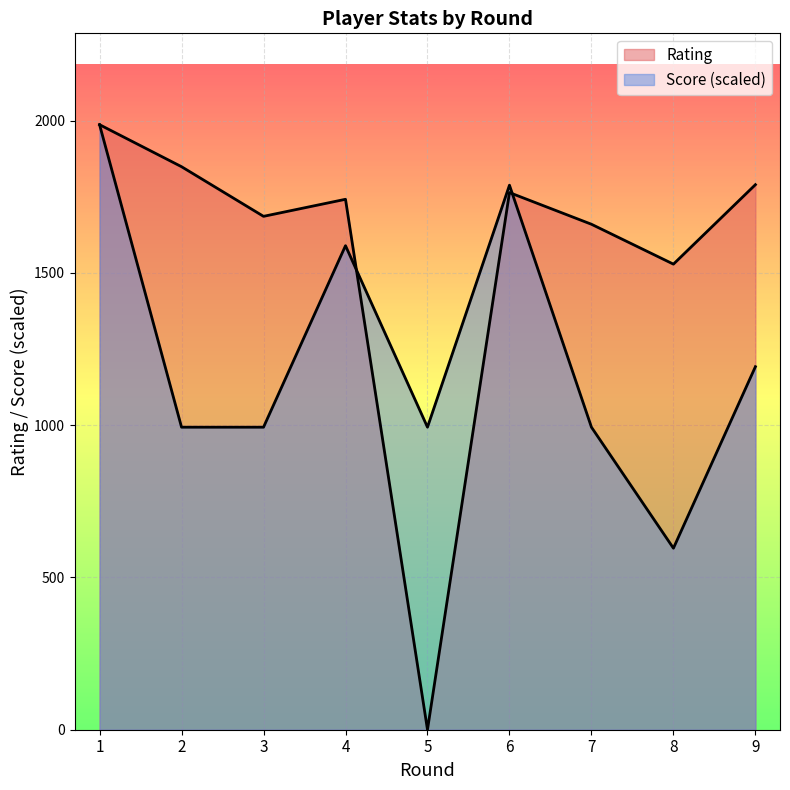

How many interior local valleys does the Rating series have?

3